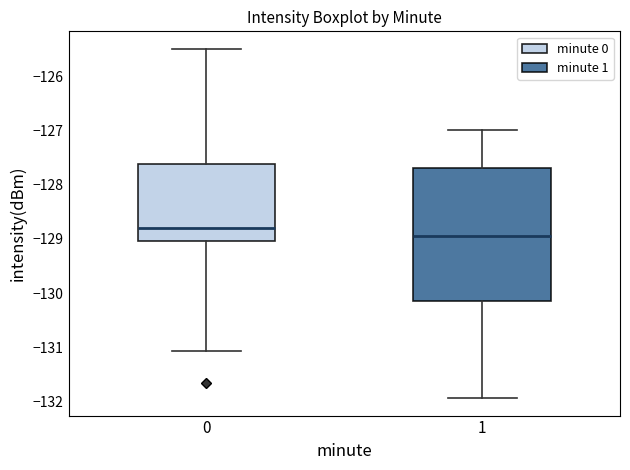

Reading left to right, transcribe this box plot: for each box, give where its median line is, the range the box spans, and where its two whiskers end, as read against the y-axis. The values are not printed on the chart, so give them approximately, as read against the axis.

0: median -128.8, box -129.0 to -127.6, whiskers -131.1 to -125.5
1: median -128.9, box -130.1 to -127.7, whiskers -131.9 to -127.0